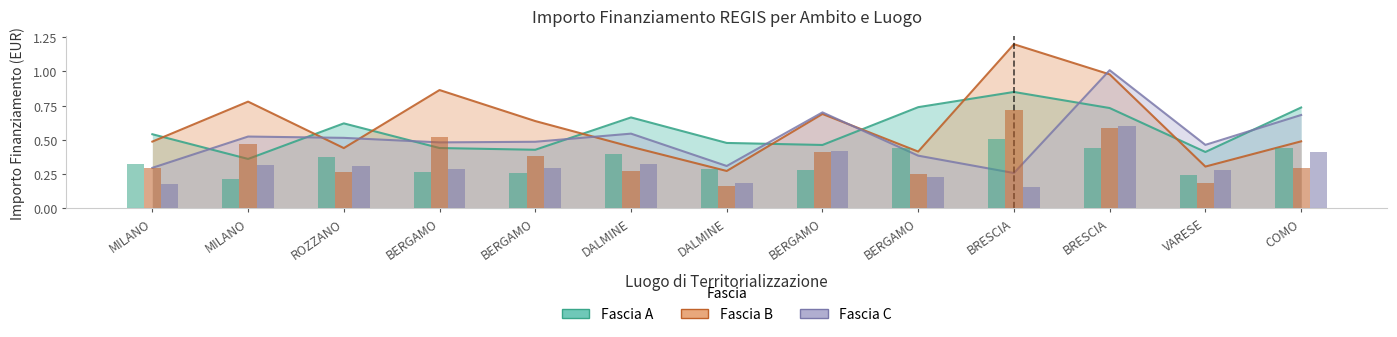

What is the average value of the Fascia A series?

0.6